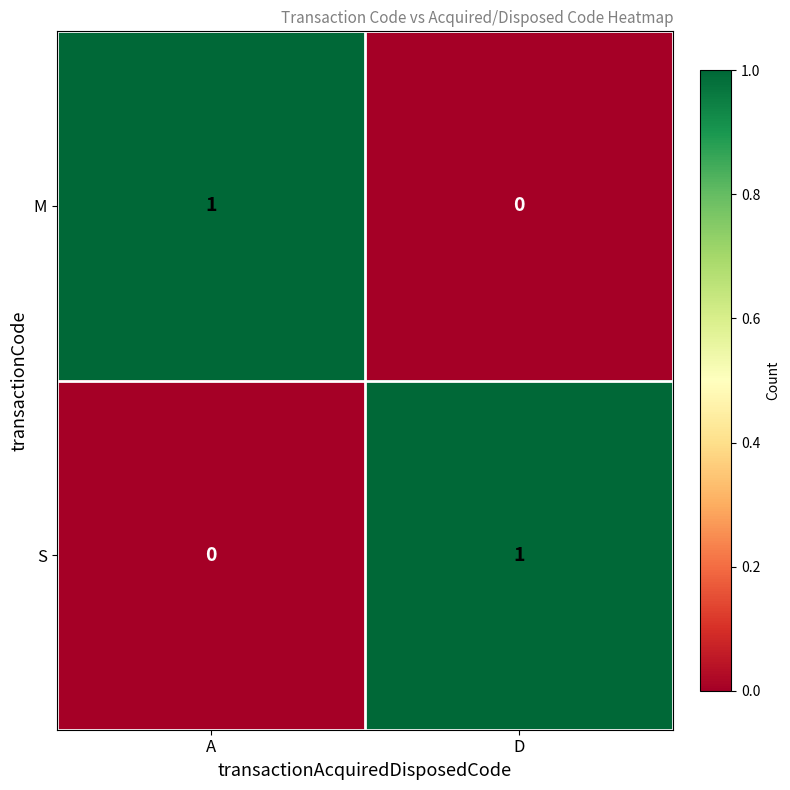

How many categories are shown in the chart?

2